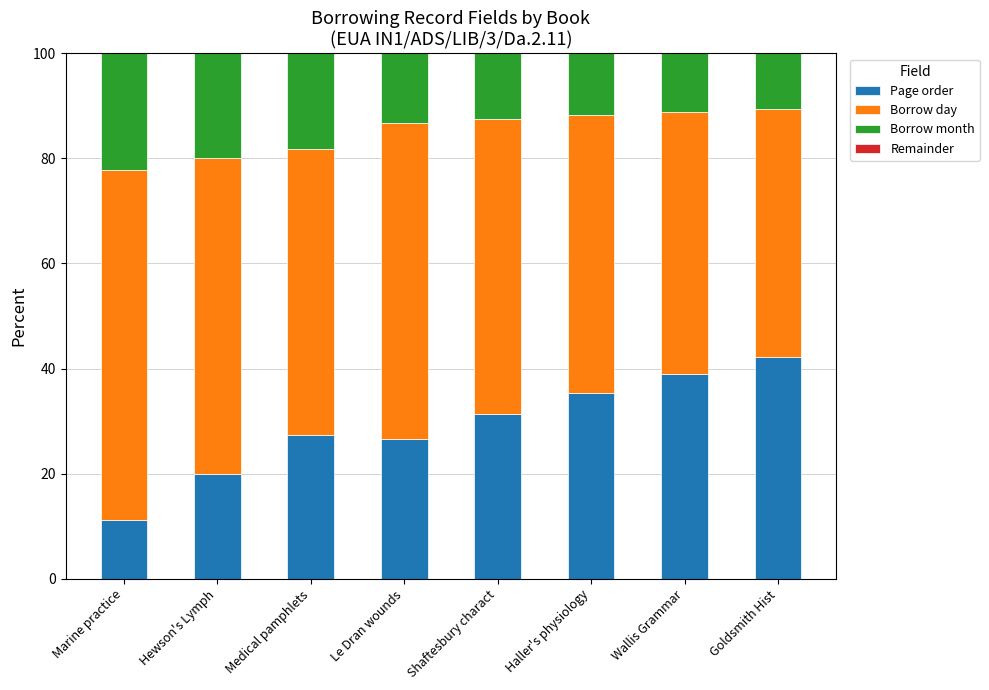

What is the highest value of the Page order series?

42.1